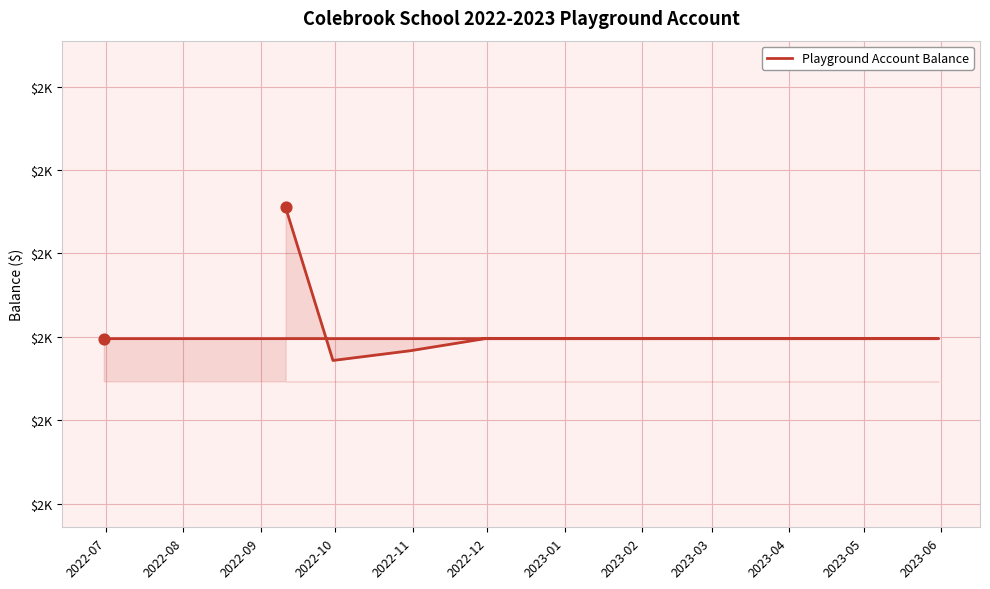

What is the ratio of the value at 2022-07 to the value at 2022-10?

1.0